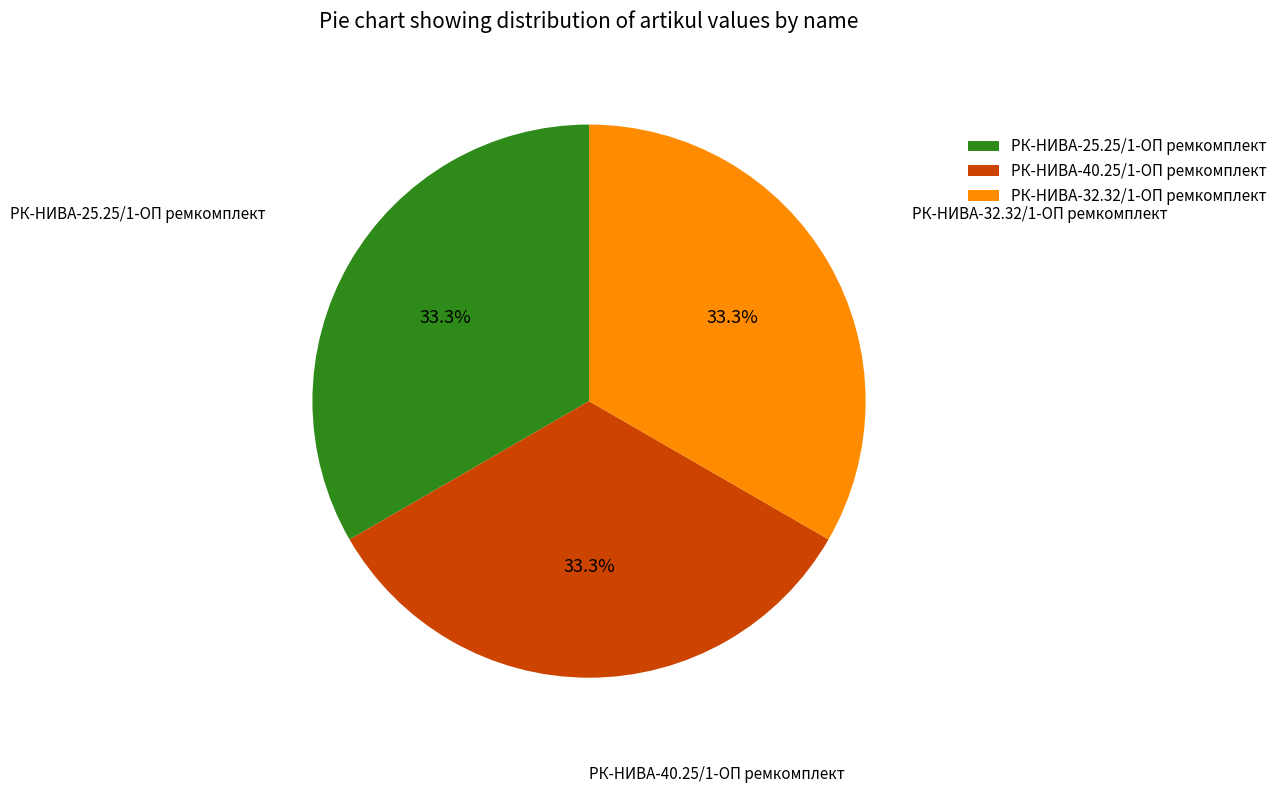

To the nearest percent, what percentage of the pie is РК-НИВА-25.25/1-ОП ремкомплект?

33%